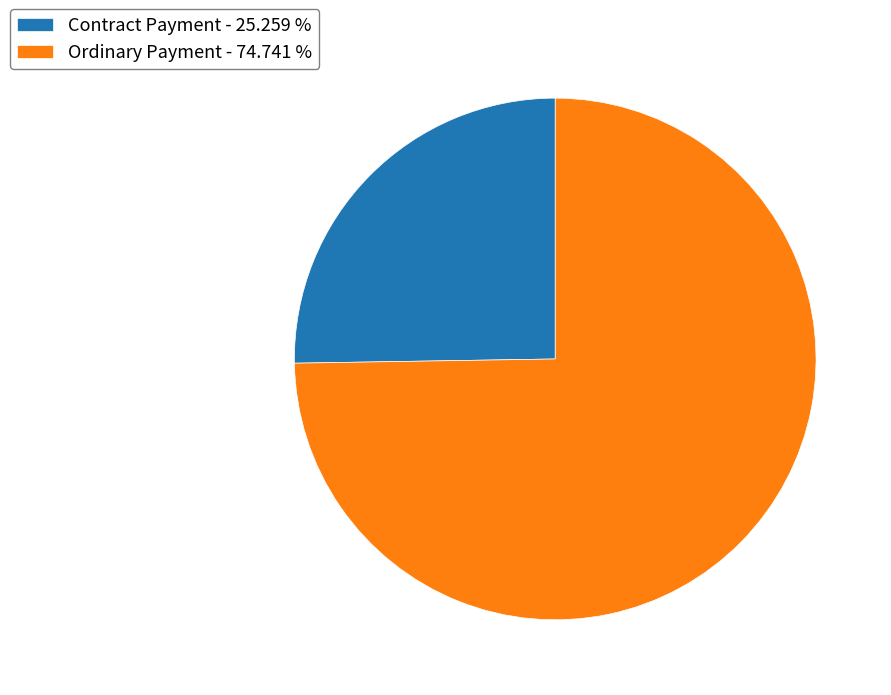

Is Ordinary Payment - 74.741 % the majority of the pie?

Yes